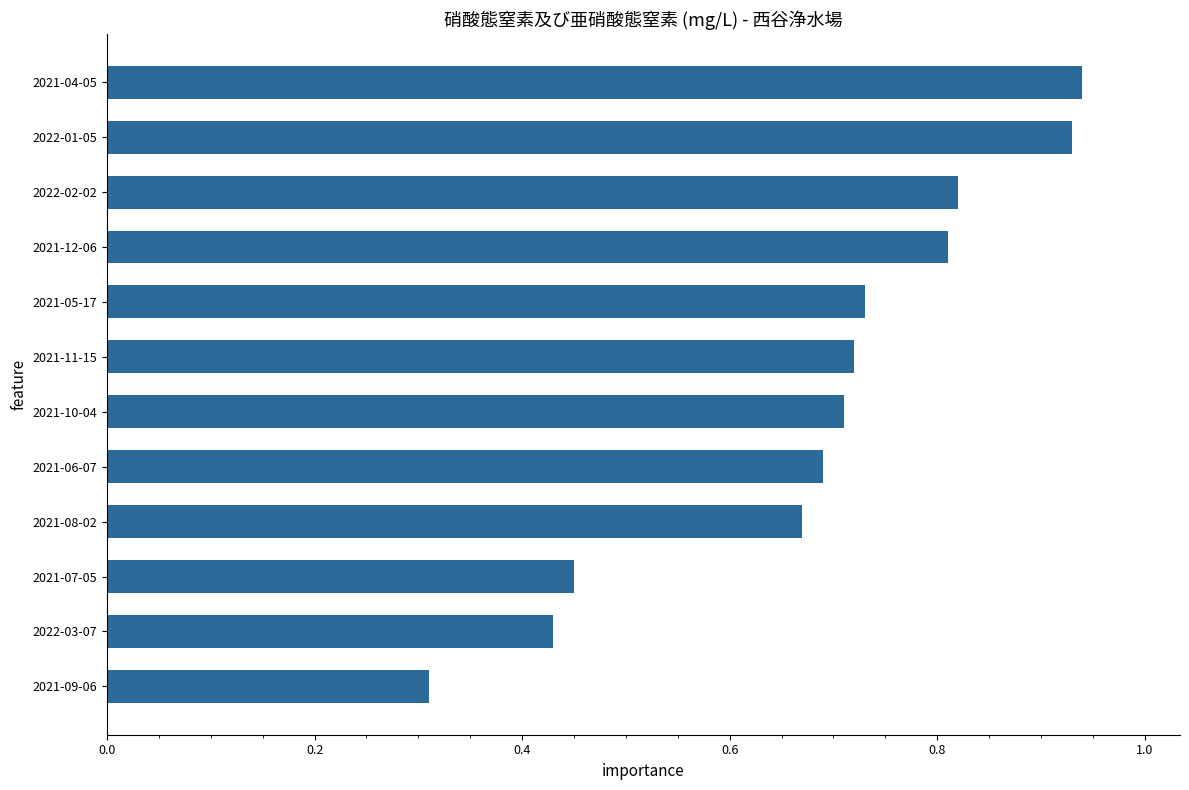

What is the smallest value displayed?

0.3